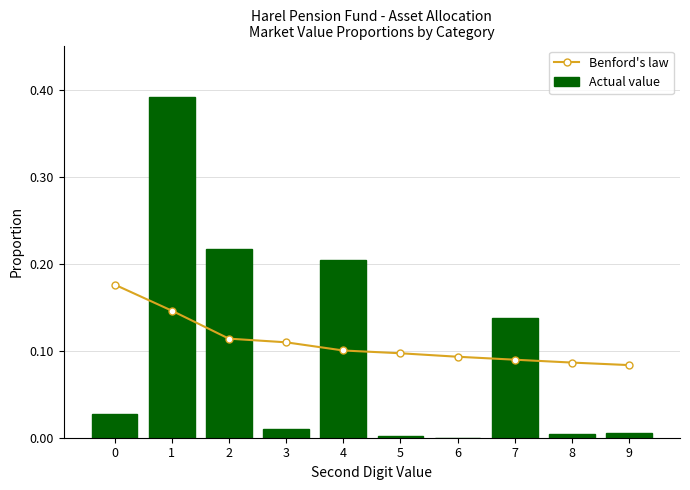

What is the value of the Benford's law bar at the 9th from the left?

0.1